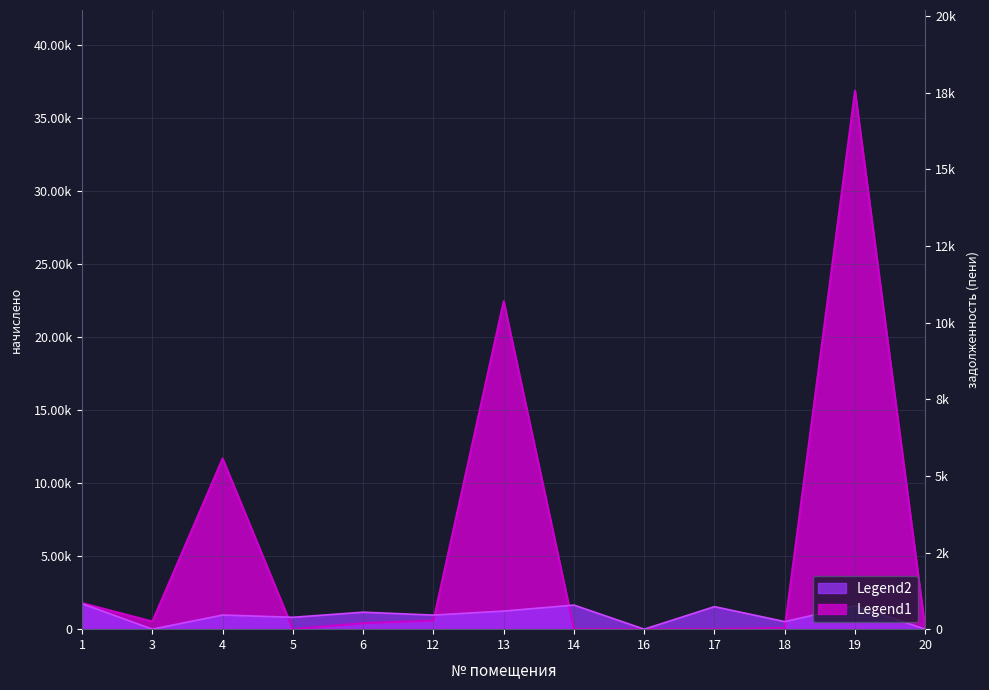

Between 13 and 16, which series saw the biggest shift?

задолженность (пени)